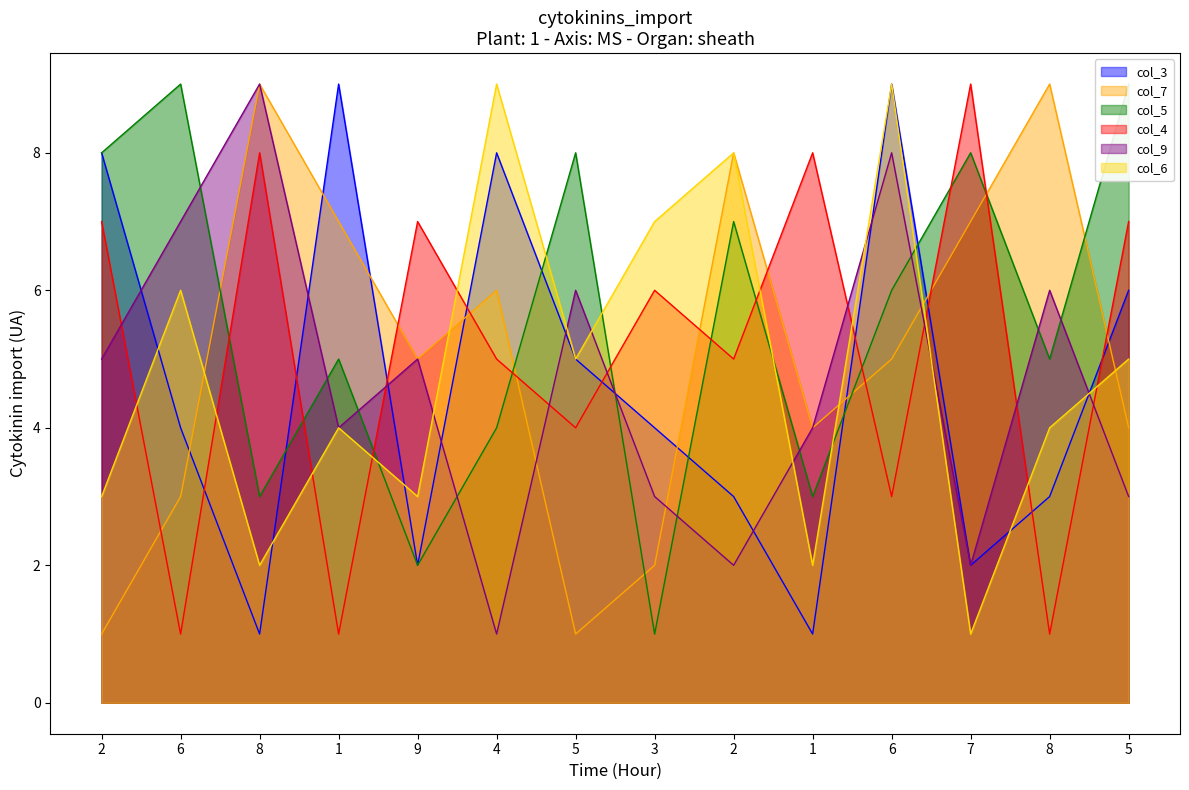

What is the difference between the maximum and minimum values in the col_3 series?

8